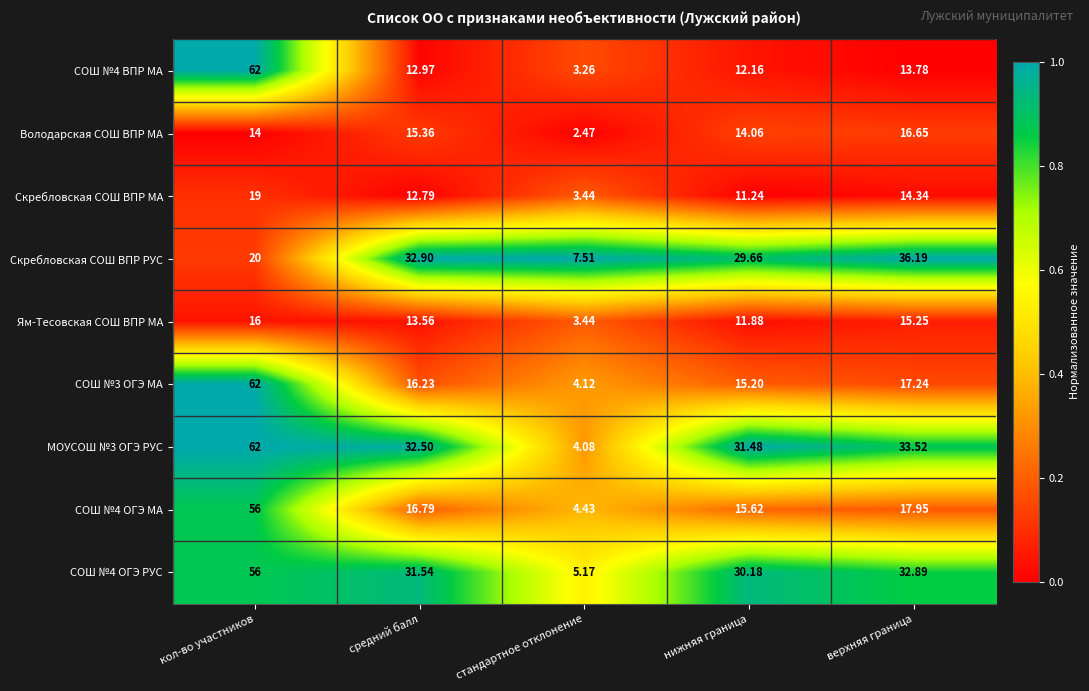

List the labels in order of СОШ №3 ОГЭ МА value, largest first.

кол-во участников, верхняя граница, средний балл, нижняя граница, стандартное отклонение